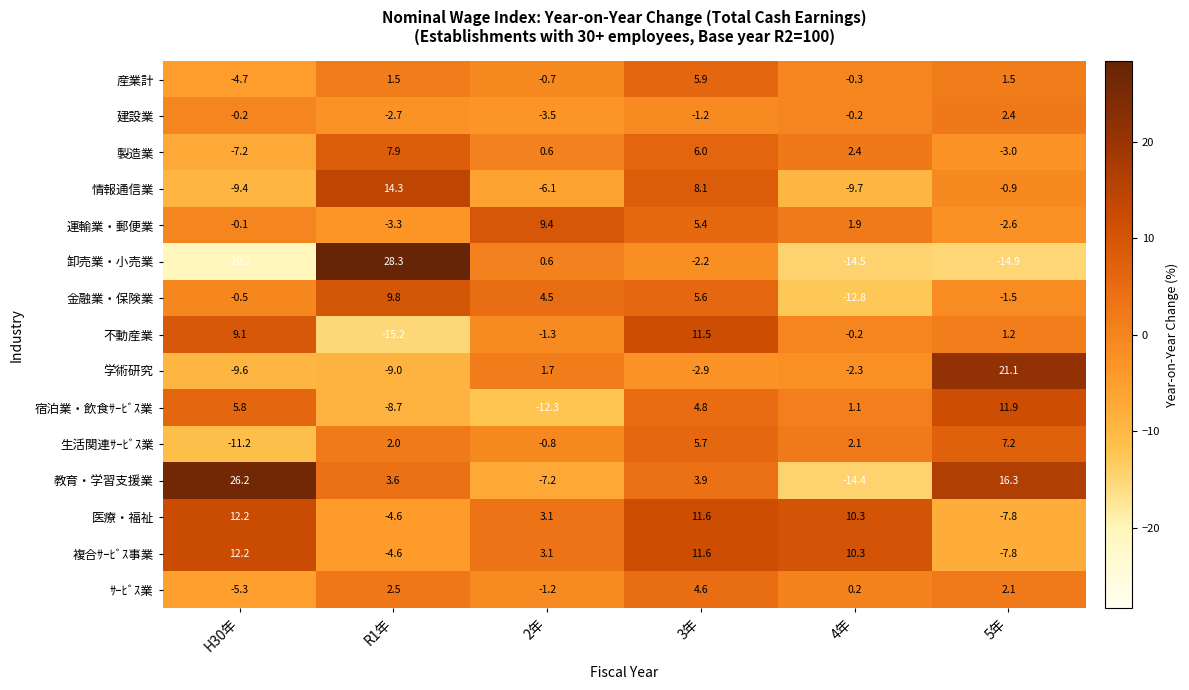

List the labels in order of 製造業 value, largest first.

R1年, 3年, 4年, 2年, 5年, H30年